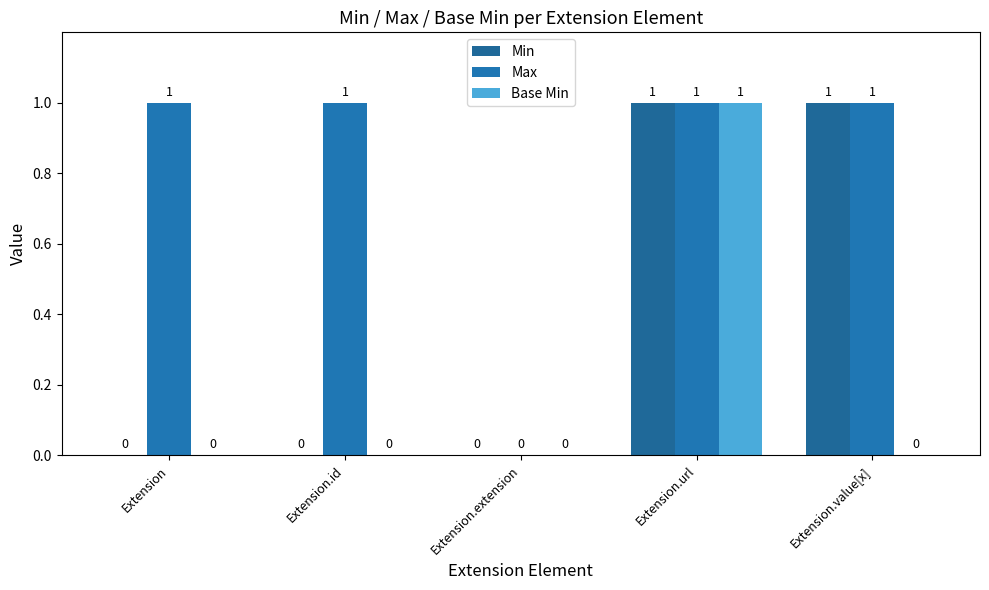

The Max series shows 1 at Extension.id. True or false?

True